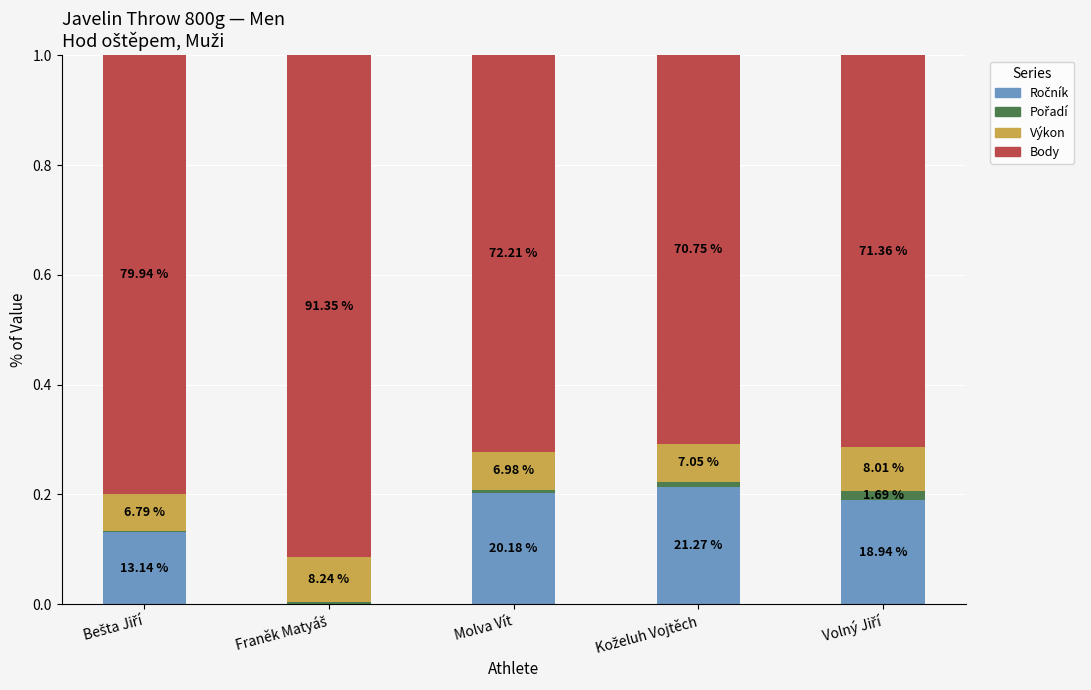

Does the chart contain stacked bars?

Yes